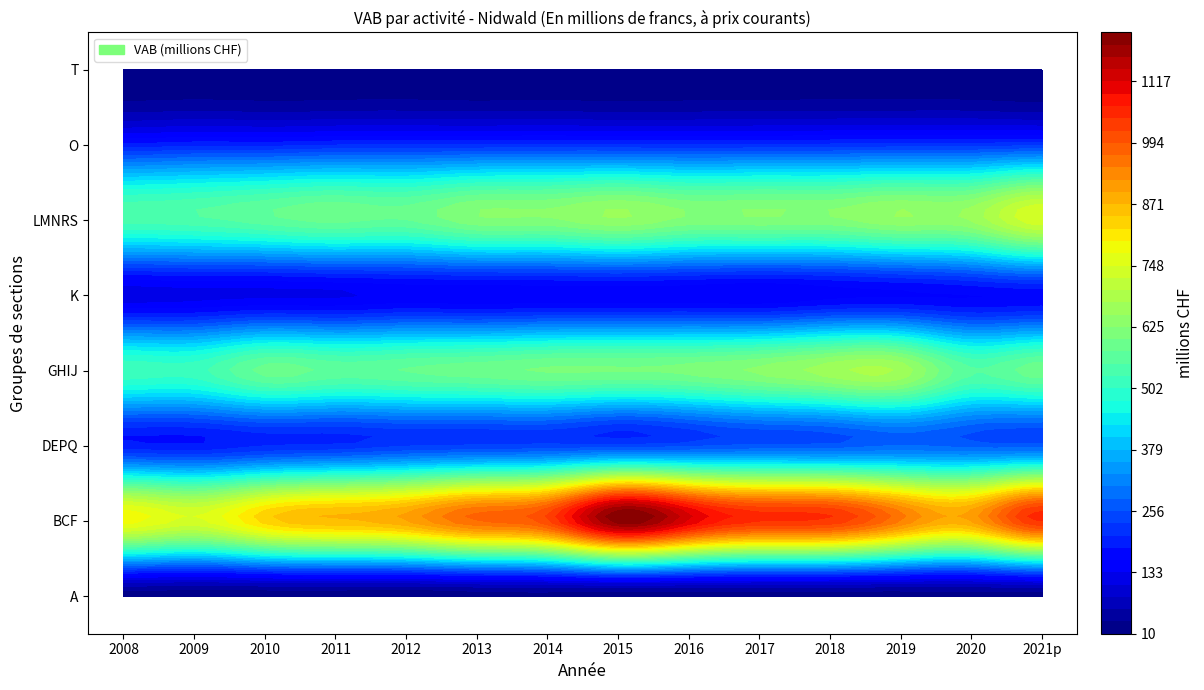

What is the average value of the A series?

19.8